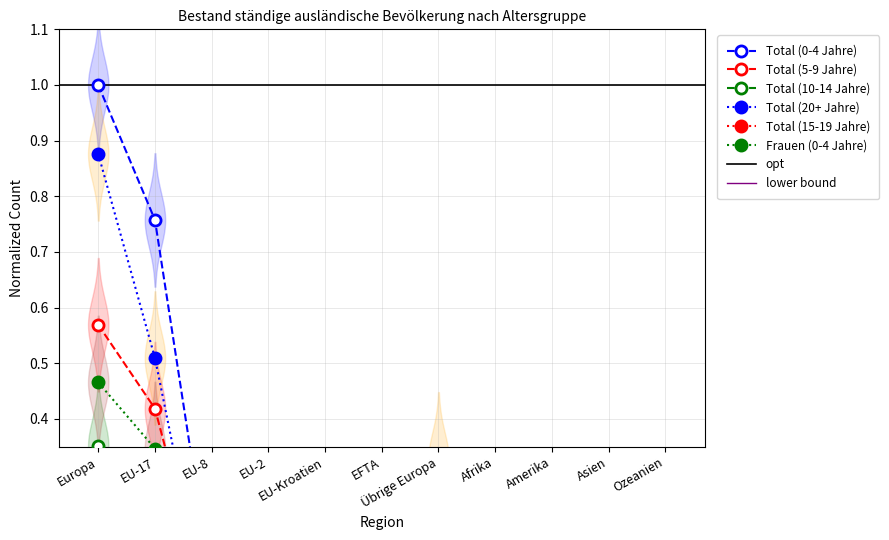

At how many categories does at least one series exceed 0?

11